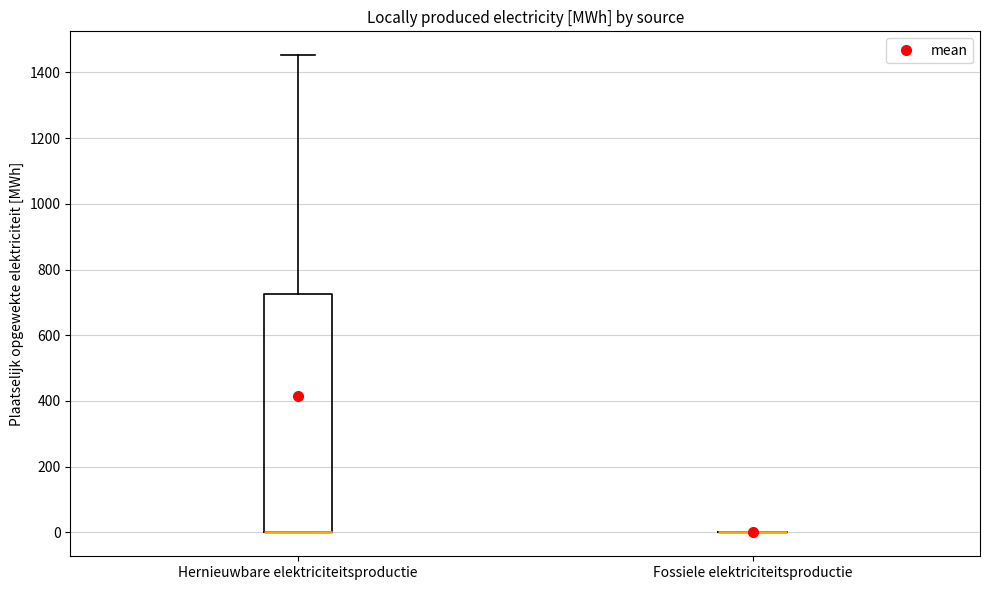

Reading left to right, transcribe this box plot: for each box, give where its median line is, the range the box spans, and where its two whiskers end, as read against the y-axis. The values are not printed on the chart, so give them approximately, as read against the axis.

Hernieuwbare elektriciteitsproductie: median 0 (drawn on the box's lower edge), box 0 to 720, whiskers 0 to 1460
Fossiele elektriciteitsproductie: box collapsed to a line at 0, whiskers 0 to 0